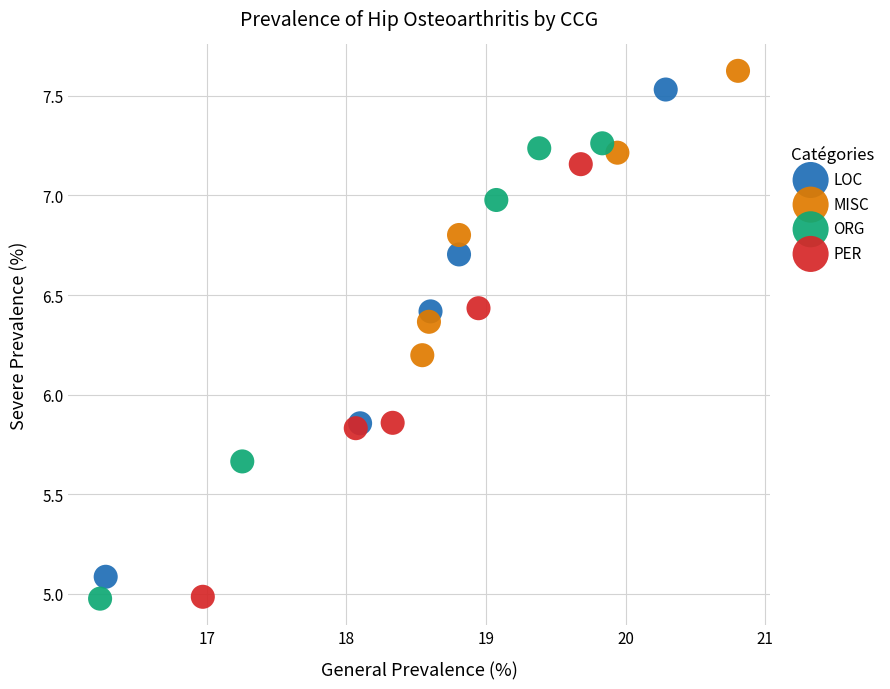

Which series has the largest Y range (max minus min)?

LOC